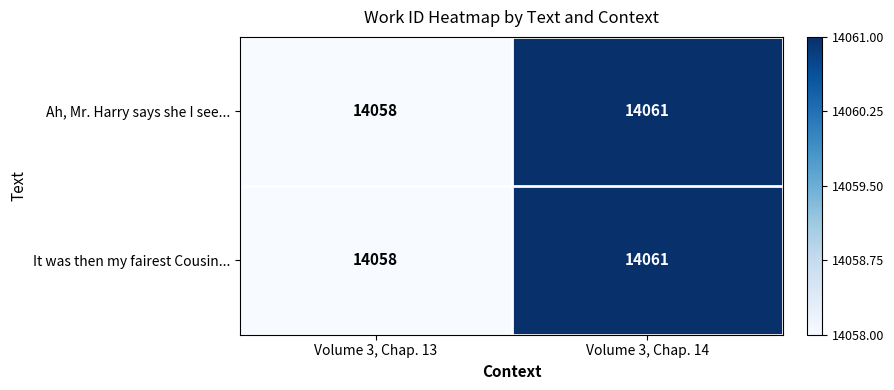

Rank the categories by It was then my fairest Cousin... value from highest to lowest.

Volume 3, Chap. 14, Volume 3, Chap. 13